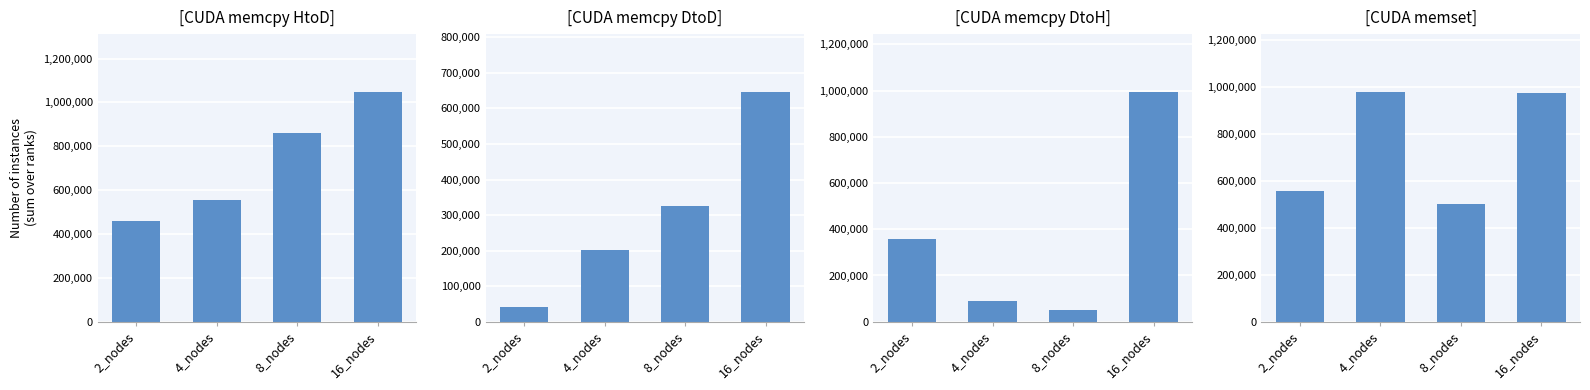

Reading left to right, extract all data points from this chart.

[CUDA memcpy HtoD]: 461541.8	555781.8	859034.4	1049277.5
[CUDA memcpy DtoD]: 40146.6	202983.7	324666.0	647174.2
[CUDA memcpy DtoH]: 357550.1	90704.4	49053.8	995214.4
[CUDA memset]: 555781.8	978799.2	501925.9	974383.2